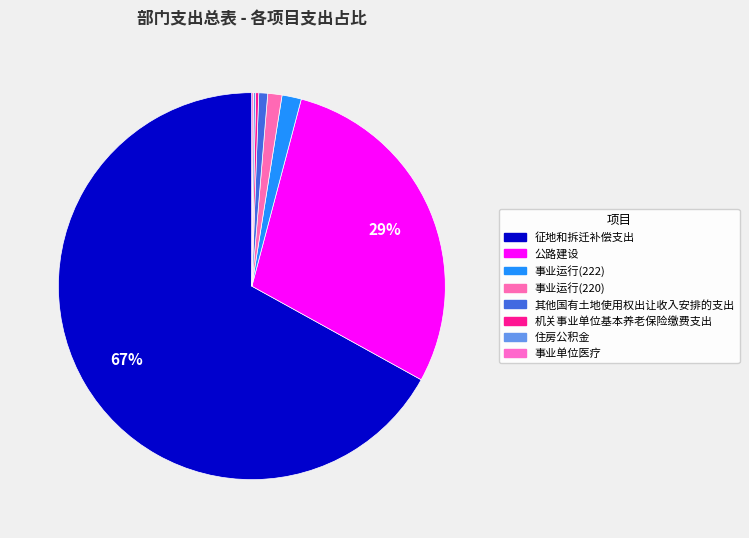

To the nearest percent, what is the difference between the largest and smallest slice percentages?

67%